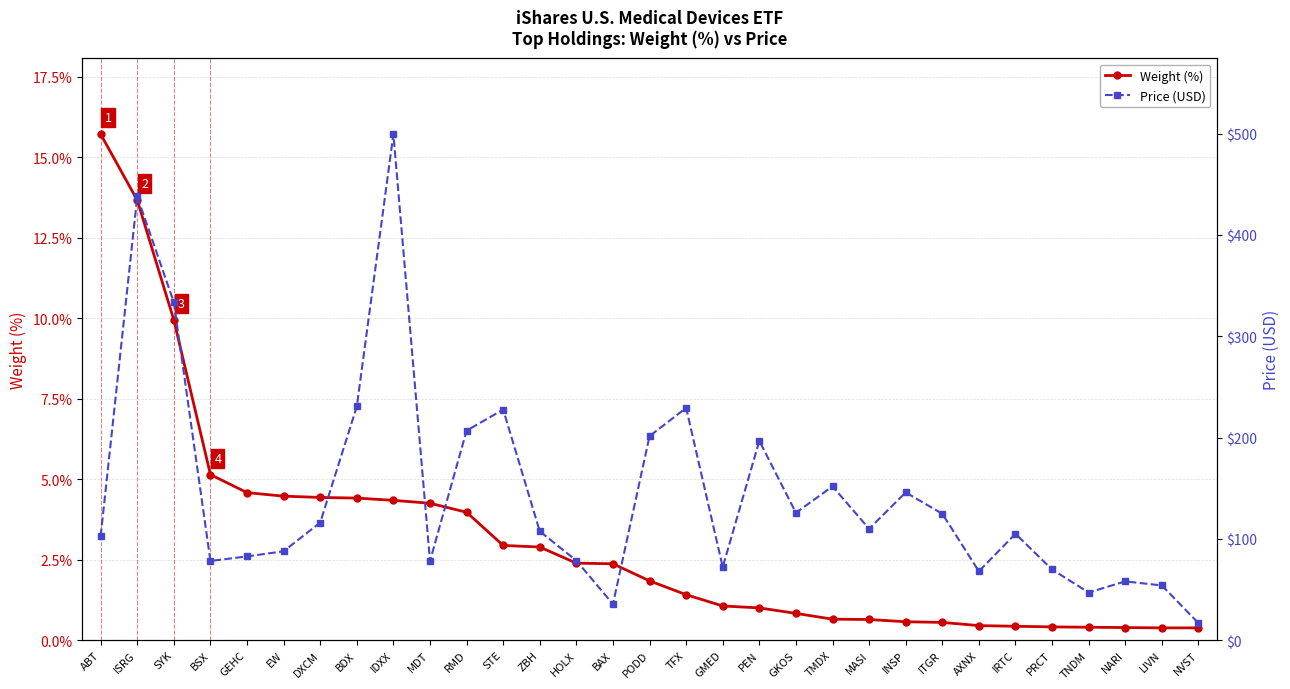

What is the value of the Weight (%) point at the 7th from the left?

4.4